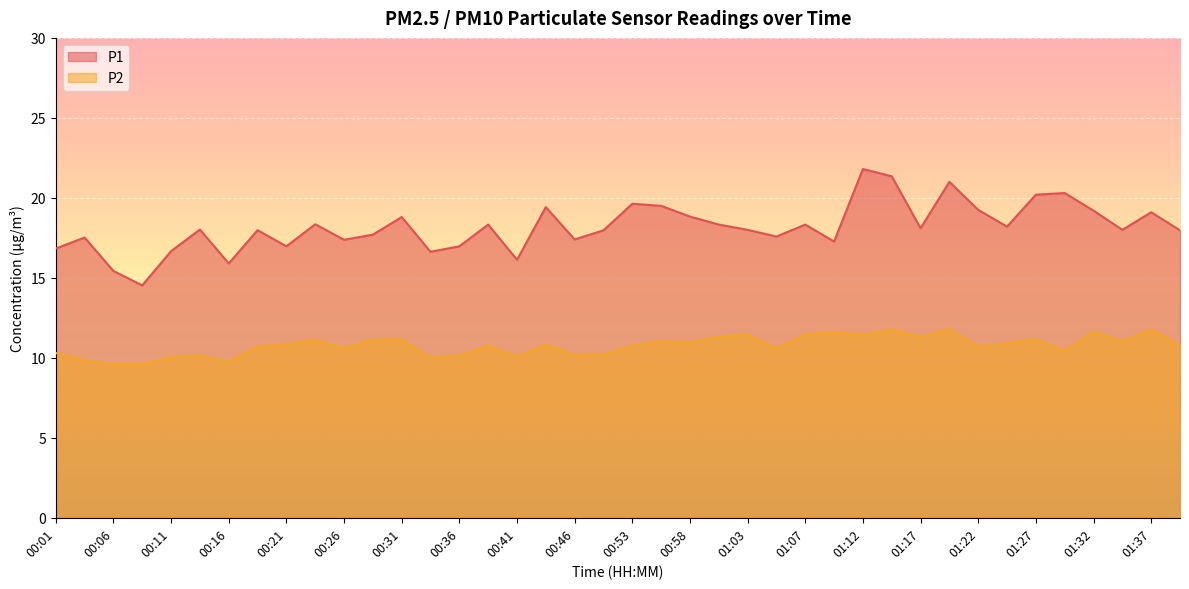

What is the sum of the P1 values at 01:10 and 00:33?

33.9